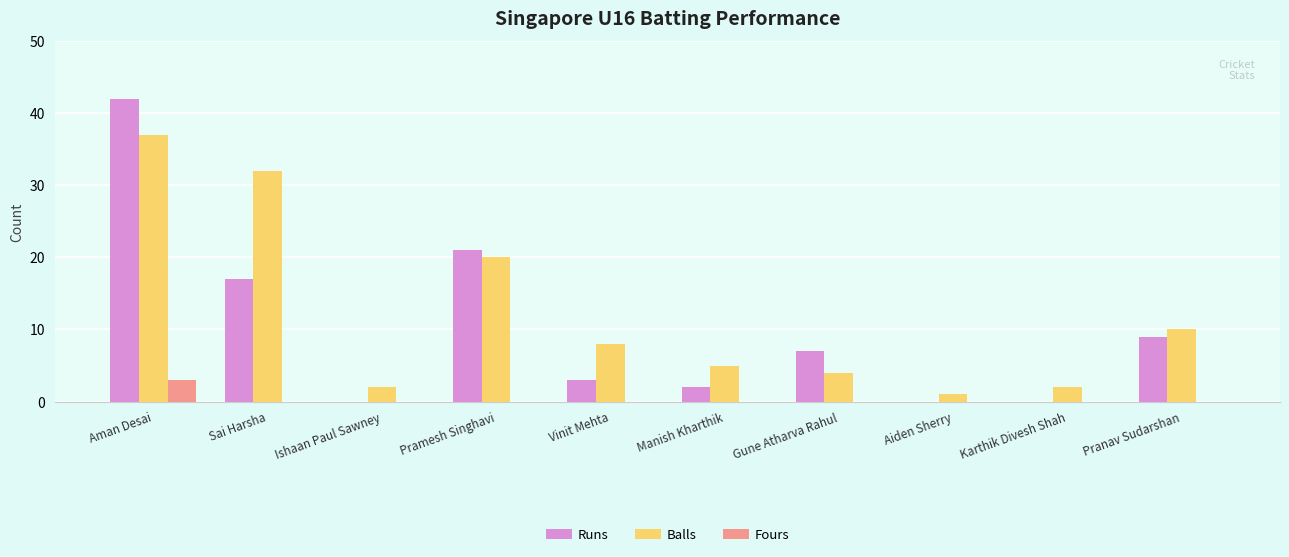

Count the number of categories in the chart.

10